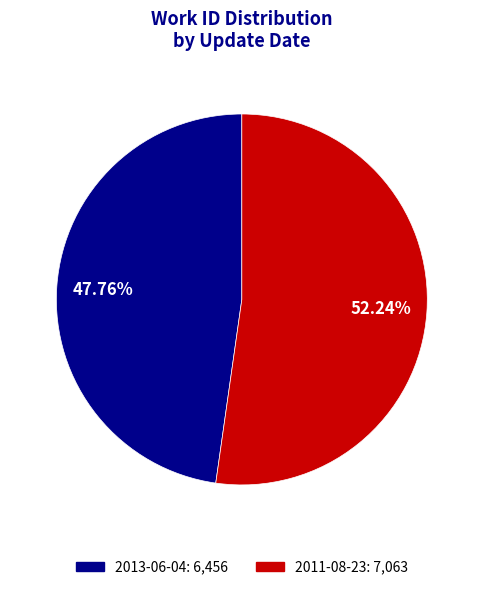

What percentage do 2011-08-23 and 2013-06-04 together represent?

100.0%